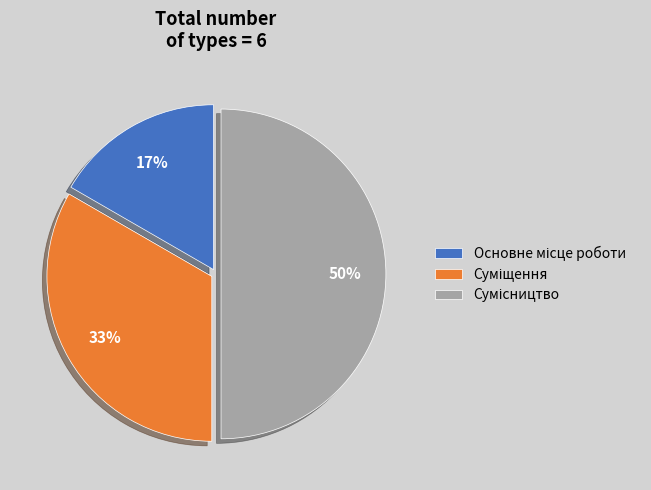

To the nearest percent, what is the difference between the largest and smallest slice percentages?

33%